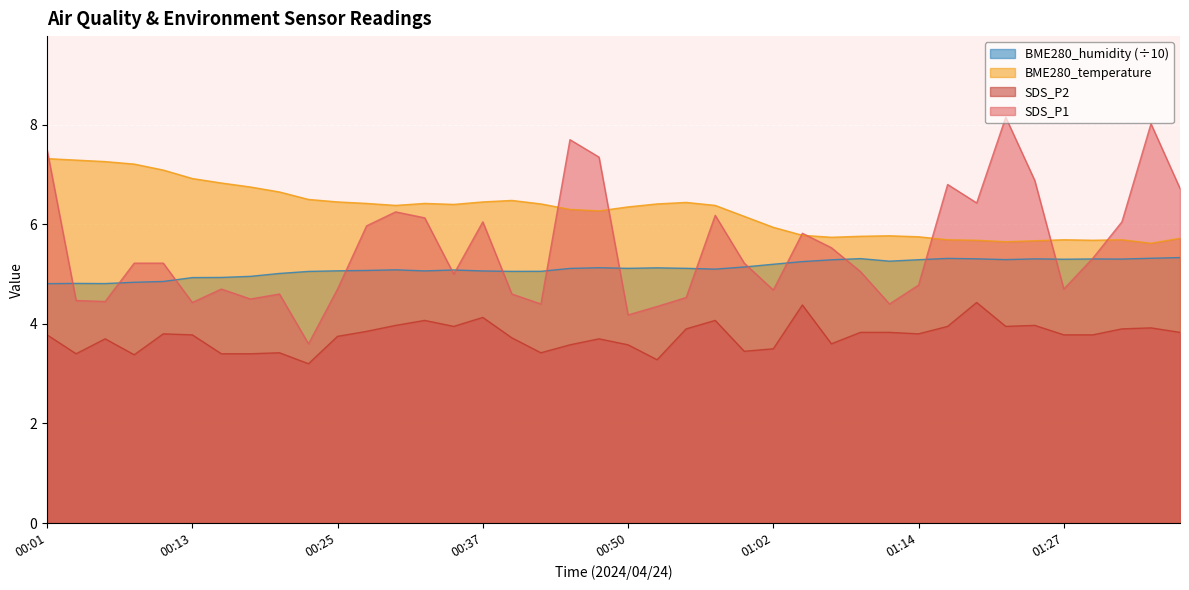

How many lines are shown in the chart?

4